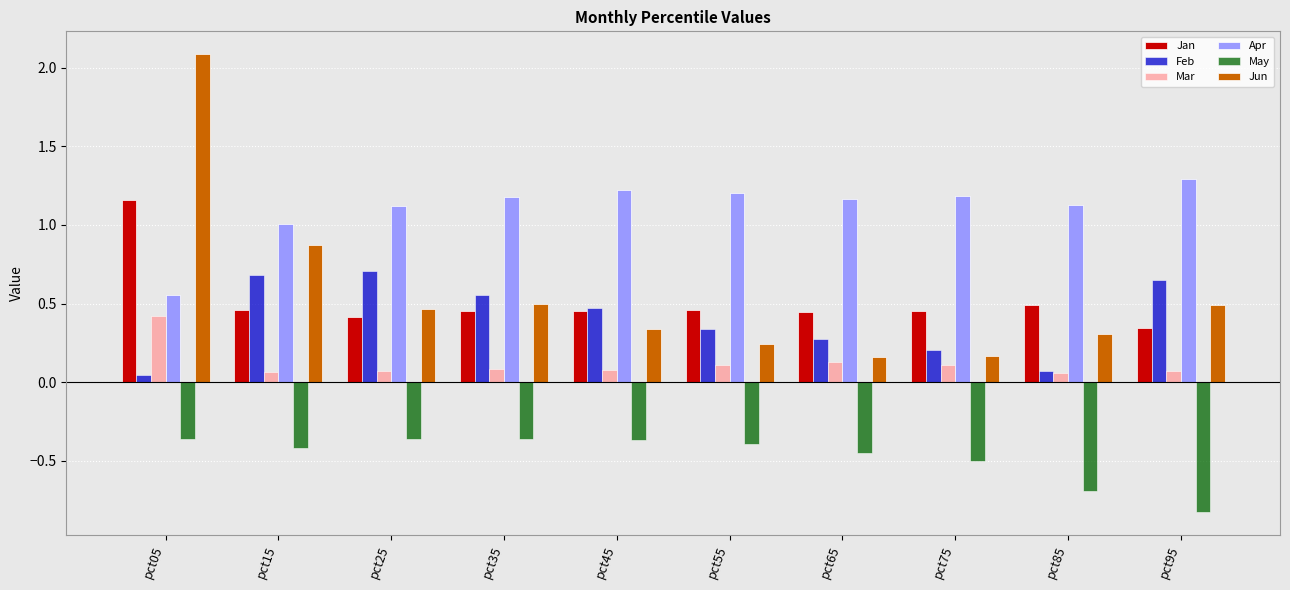

Is the value of Jan at pct75 greater than the value of May at pct15?

Yes